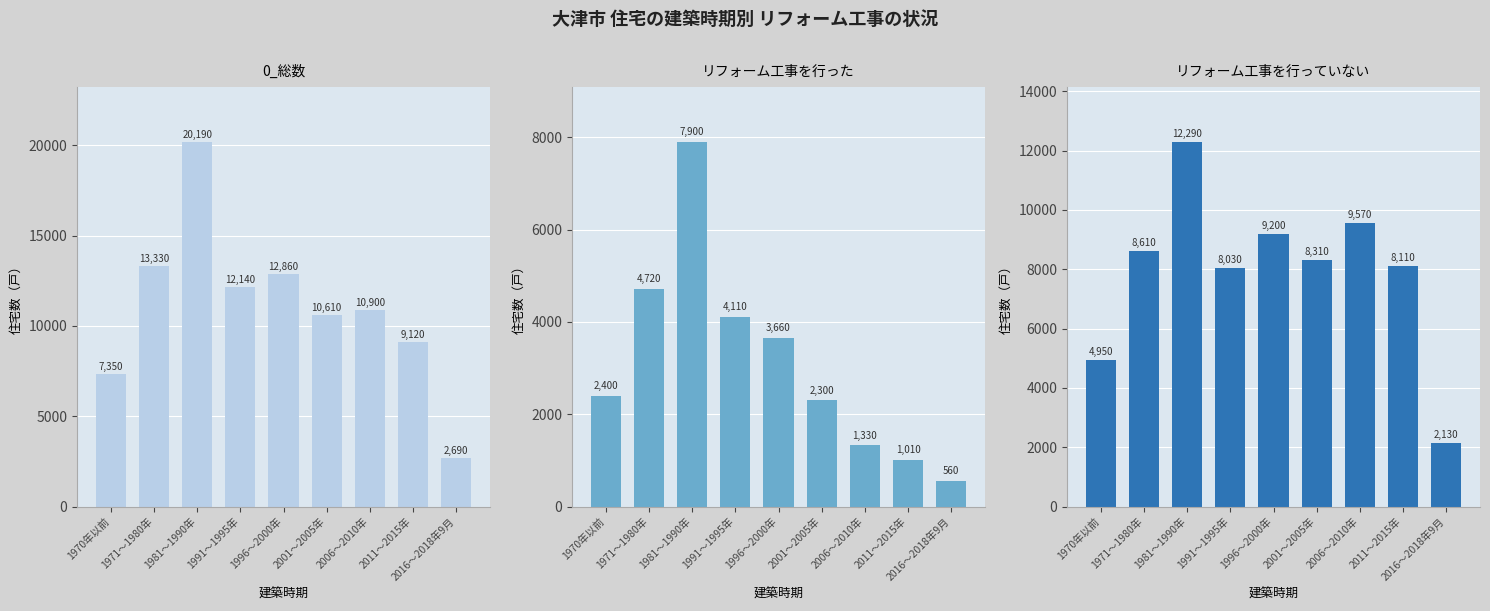

What is the label of the 7th bar from the left?

2006～2010年